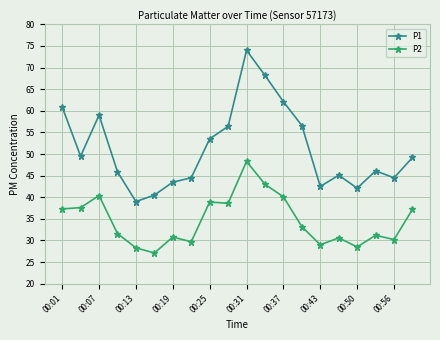

What is the average value of the P1 series?

51.2